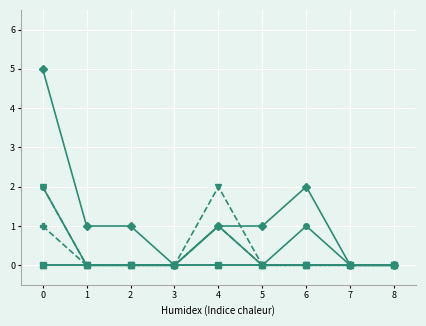

Which category has the lowest value across all series?

1